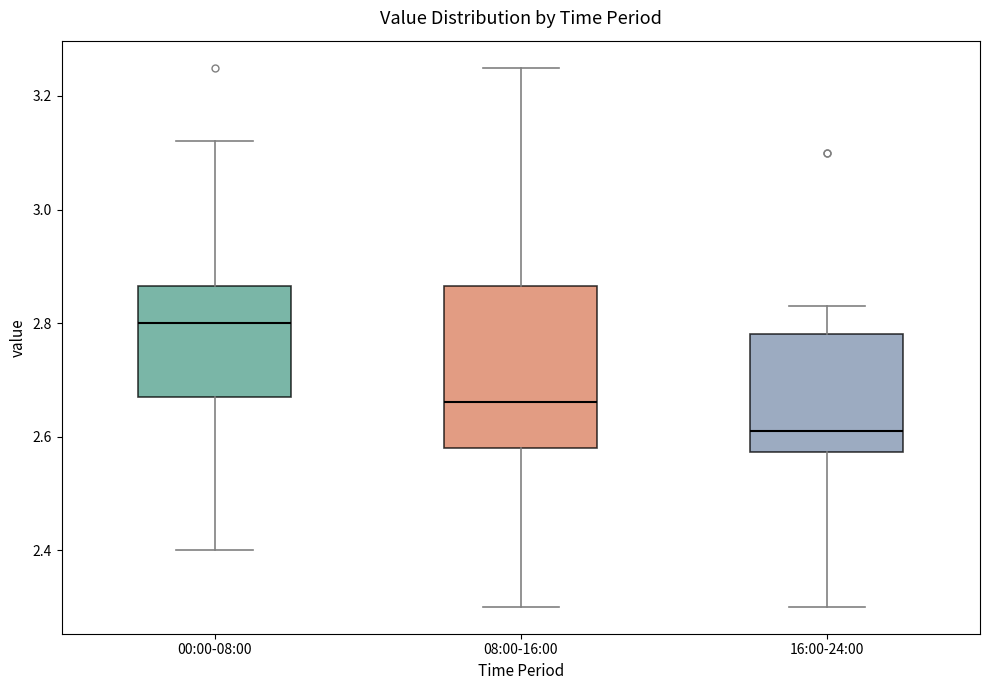

Which box's median line is the highest?

00:00-08:00